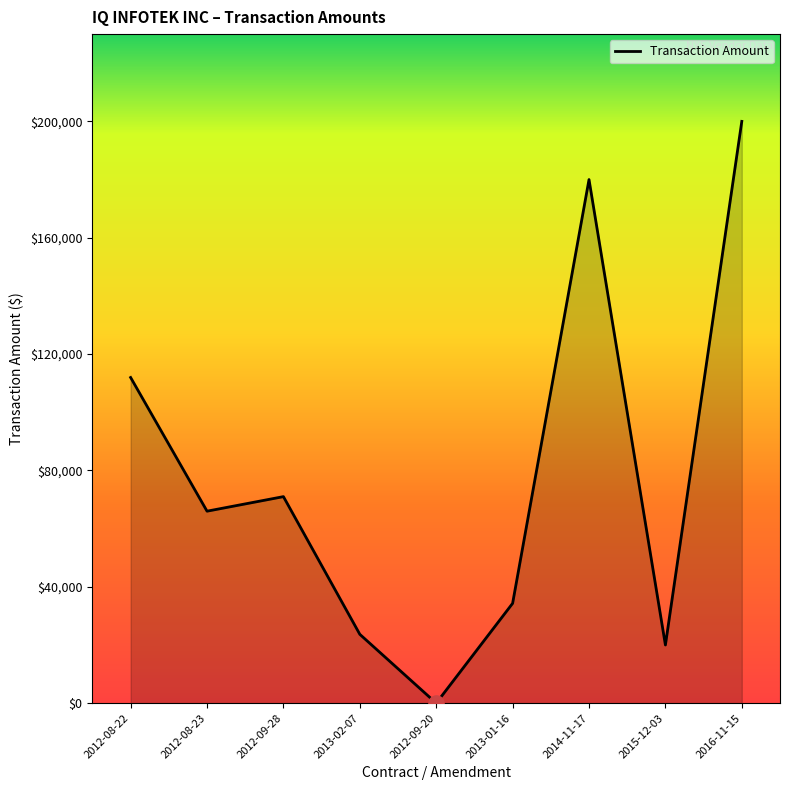

What is the ratio of the value at 2012-08-22 to the value at 2016-11-15?

0.6